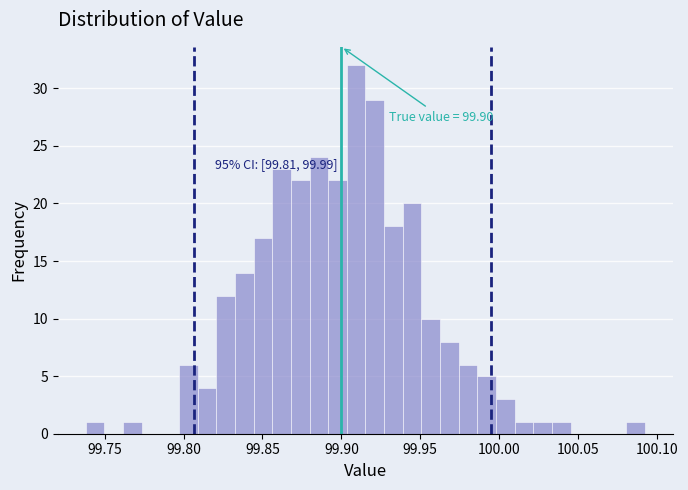

Read against the x-axis, roughly where is the centre of the tallest bar?

99.910